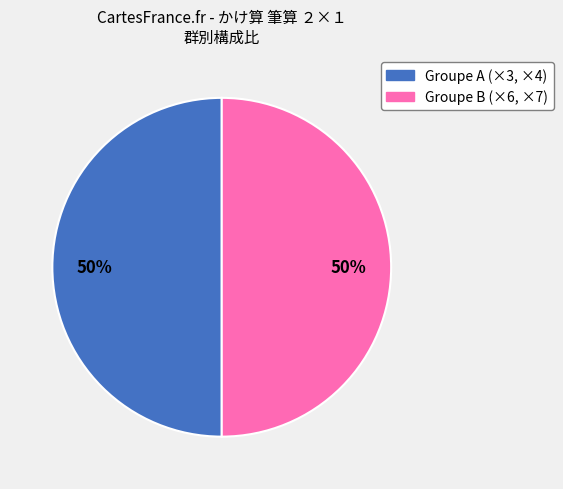

How many slices are in this pie chart?

2